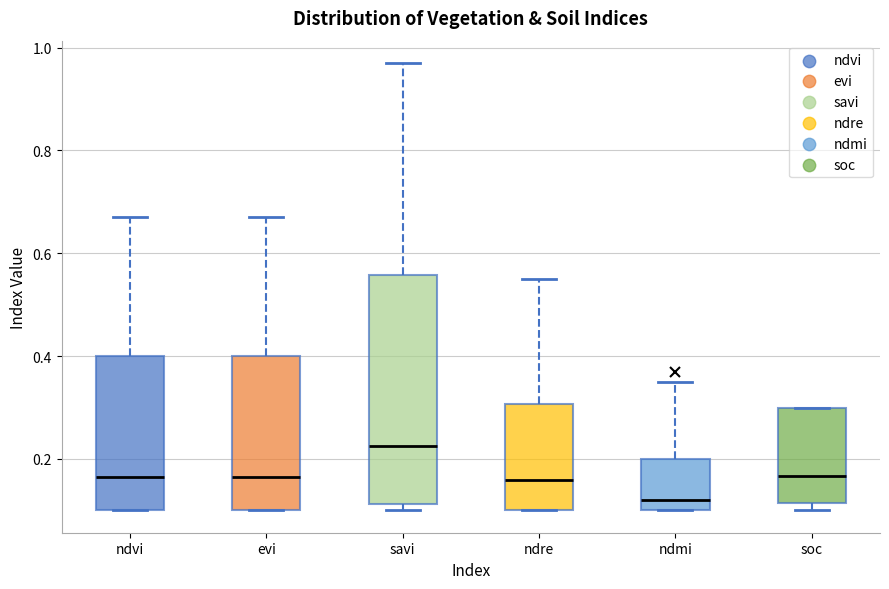

Reading left to right, transcribe this box plot: for each box, give where its median line is, the range the box spans, and where its two whiskers end, as read against the y-axis. The values are not printed on the chart, so give them approximately, as read against the axis.

ndvi: median 0.16, box 0.10 to 0.40, whiskers 0.10 to 0.68
evi: median 0.16, box 0.10 to 0.40, whiskers 0.10 to 0.68
savi: median 0.22, box 0.12 to 0.56, whiskers 0.10 to 0.98
ndre: median 0.16, box 0.10 to 0.30, whiskers 0.10 to 0.56
ndmi: median 0.12, box 0.10 to 0.20, whiskers 0.10 to 0.36
soc: median 0.16, box 0.12 to 0.30, whiskers 0.10 to 0.30